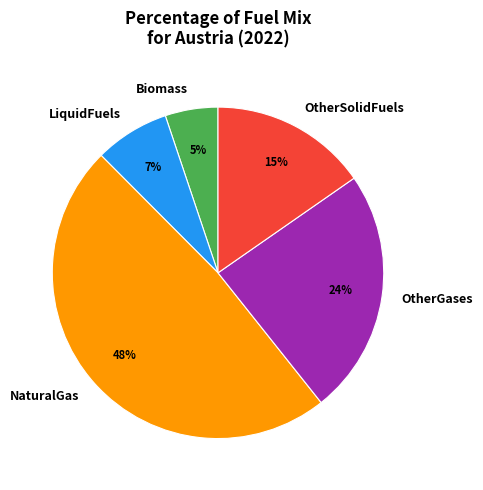

Does OtherSolidFuels represent more than half of the total?

No